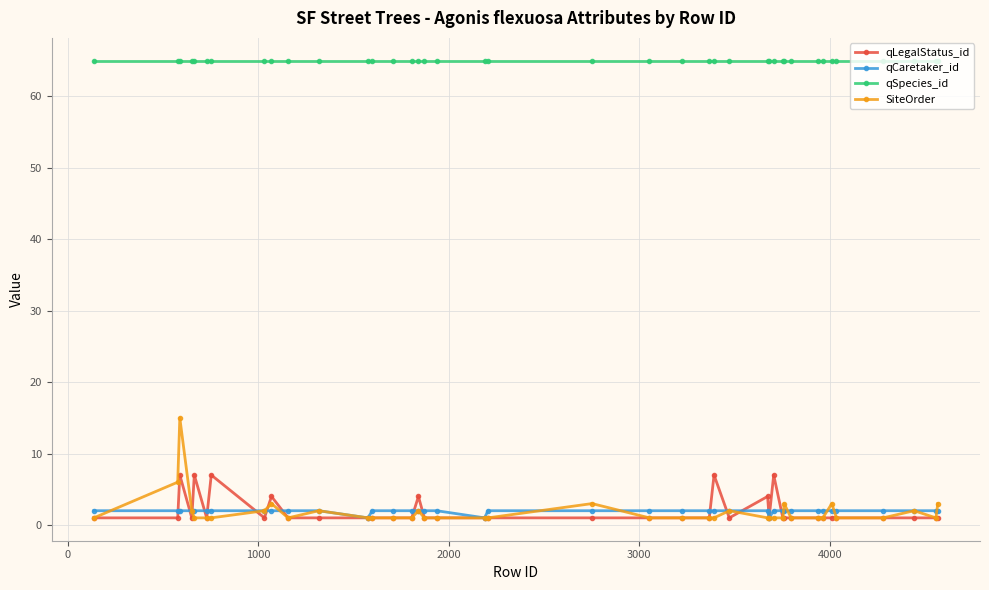

Which series has the widest spread of values?

SiteOrder